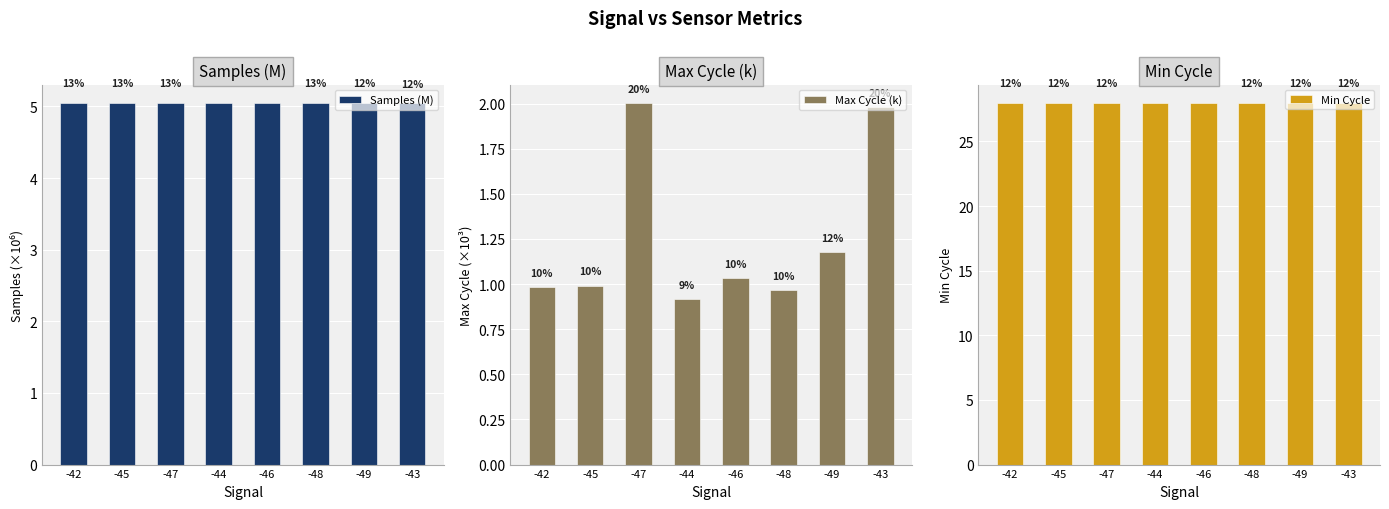

At which category is the sum across all series the highest?

-47